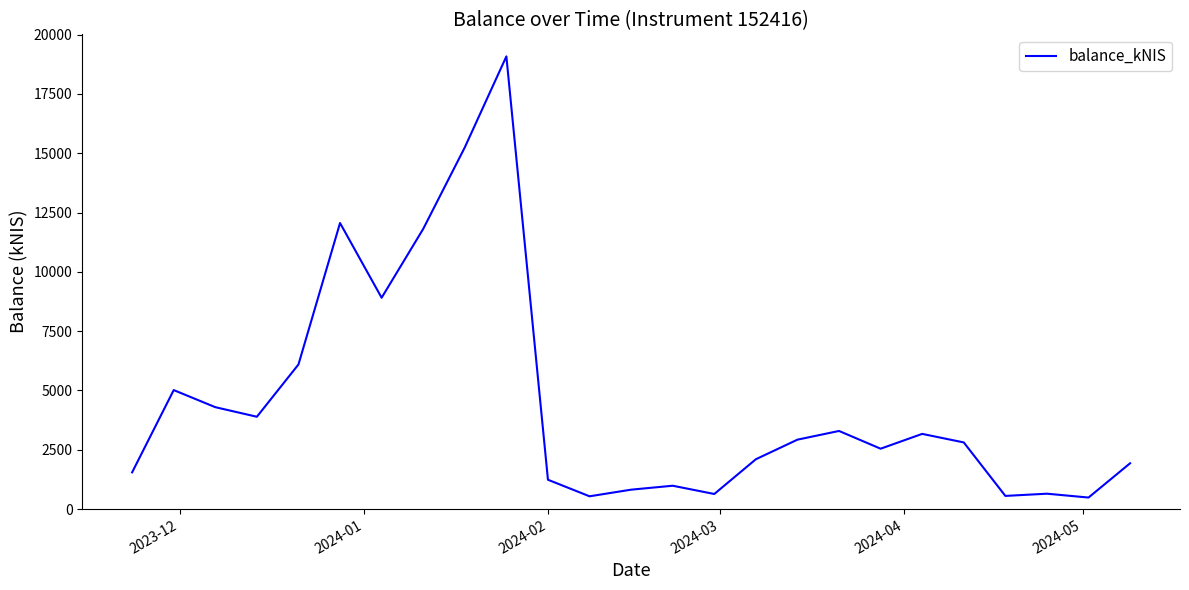

What is the maximum value shown in the chart?

19084.2